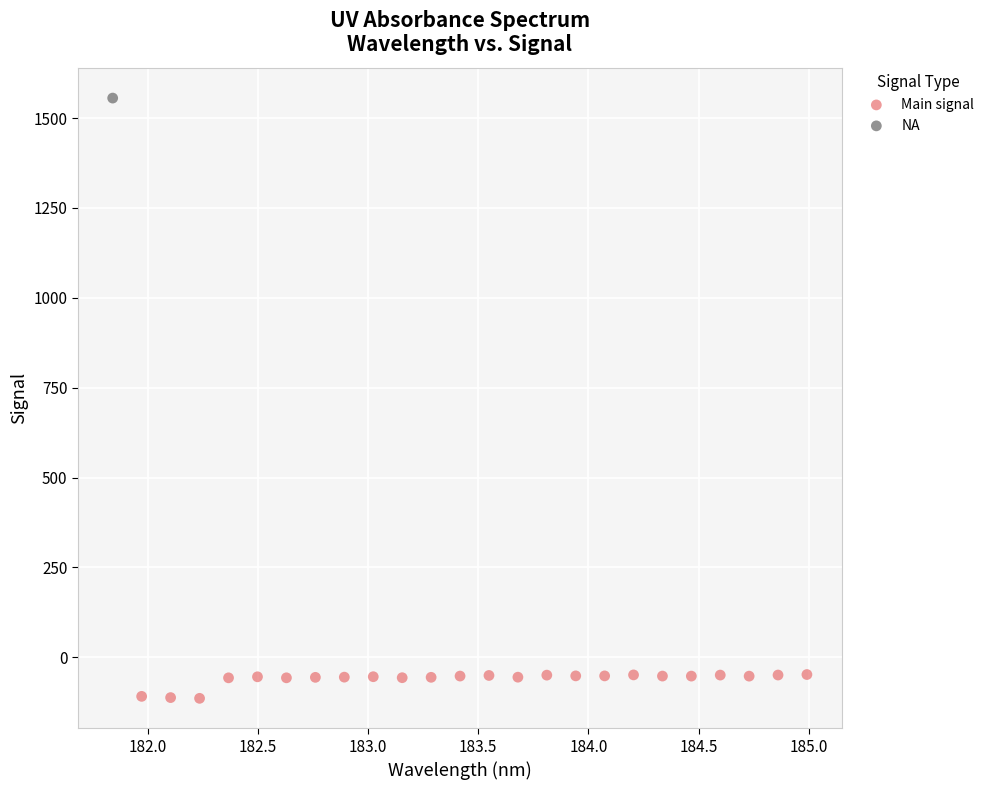

What are all the series names shown in the legend?

Main signal, NA